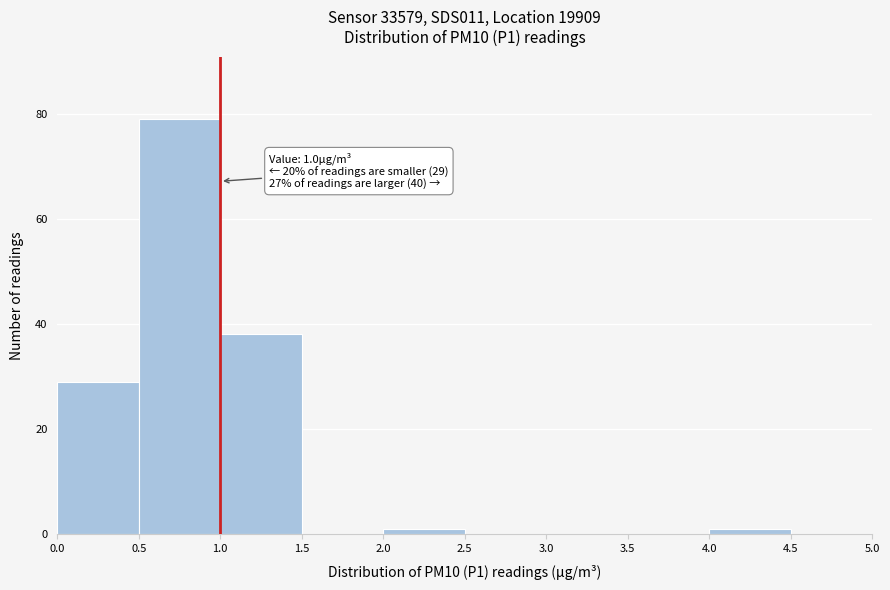

Which range on the x-axis has the tallest bar?

0.5 to 1.0